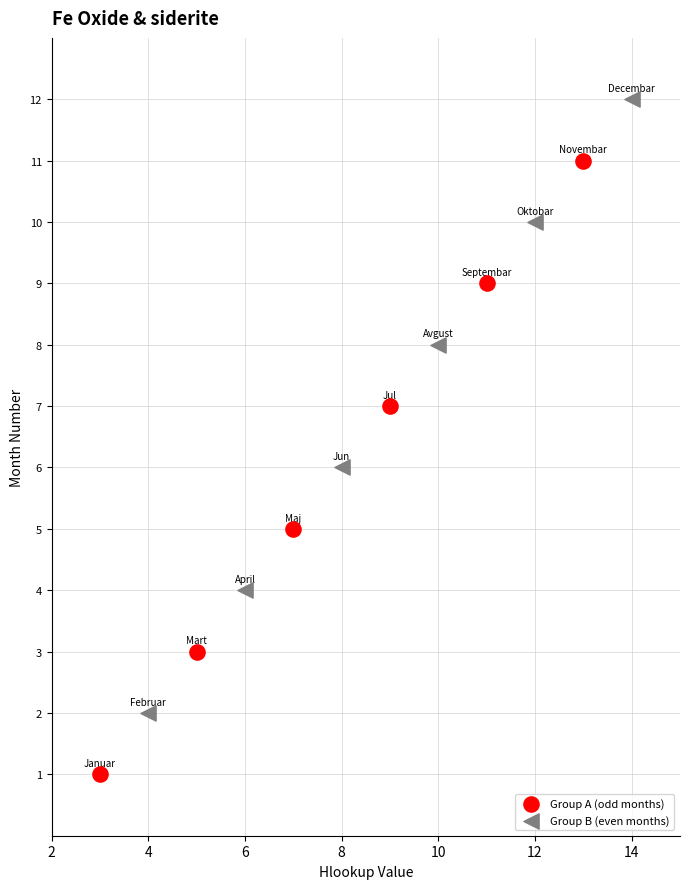

Which series reaches the minimum Y coordinate?

Group A (odd months)